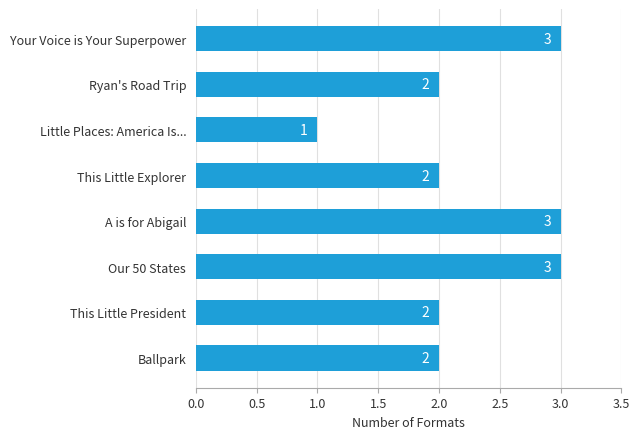

What is the ratio of the value at This Little Explorer to the value at A is for Abigail?

0.7